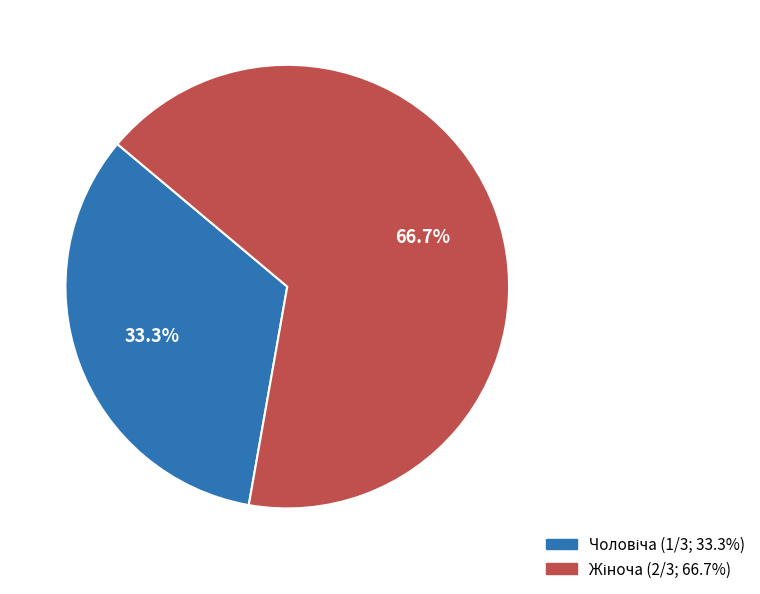

Does any single category account for the majority?

Yes